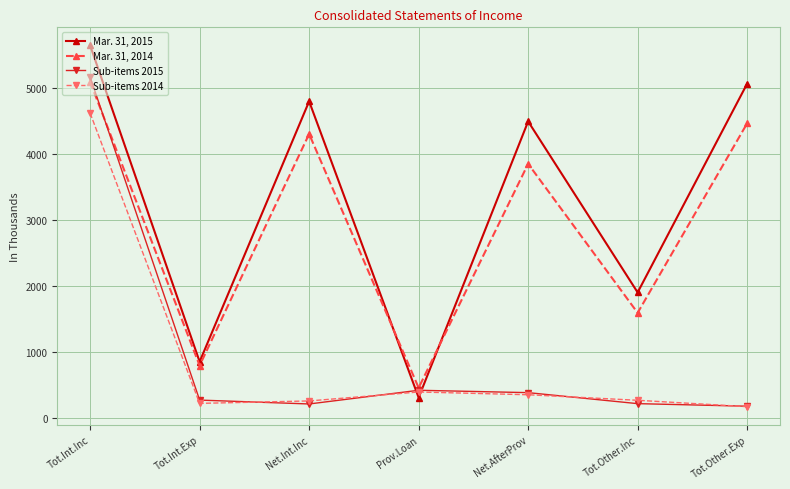

What is the label of the 3rd point from the right?

Net.AfterProv